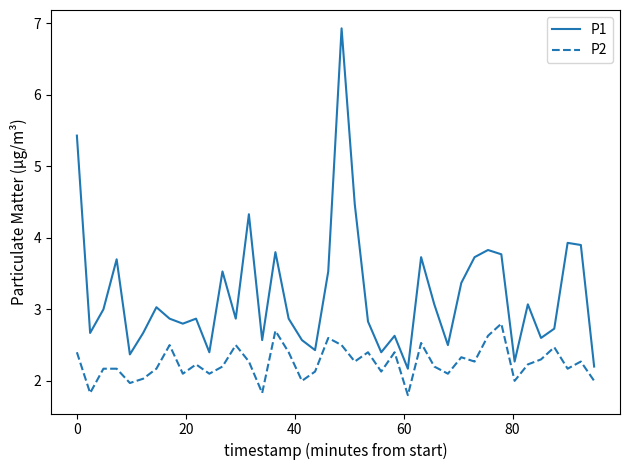

Which series has the largest total across all categories?

P1